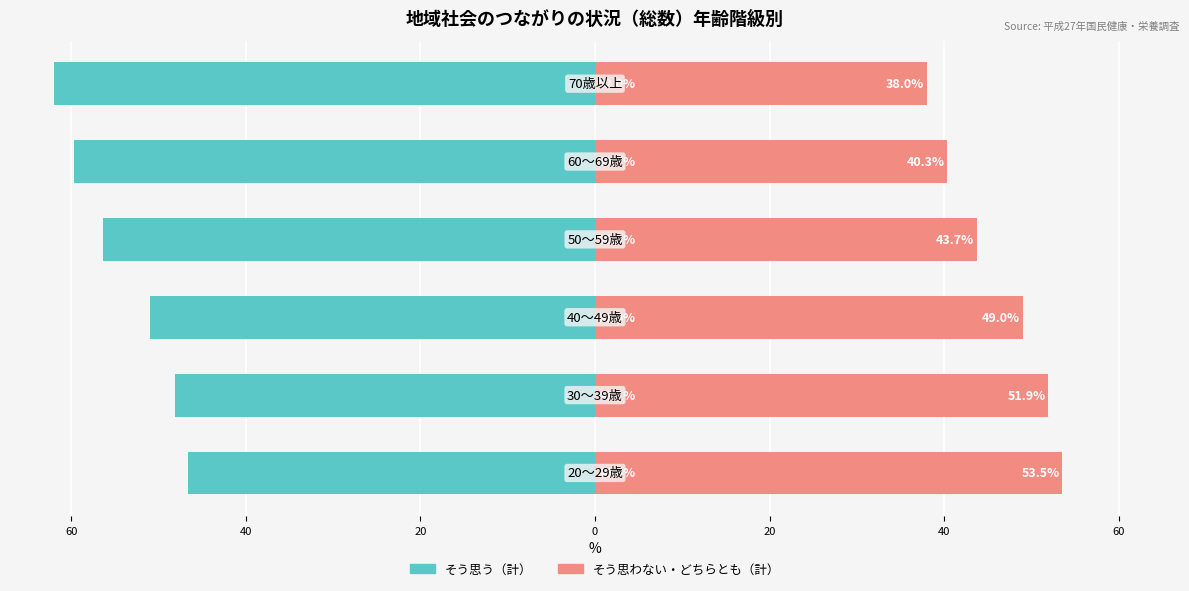

What are all the series names shown in the legend?

そう思う（計）, そう思わない・どちらとも（計）